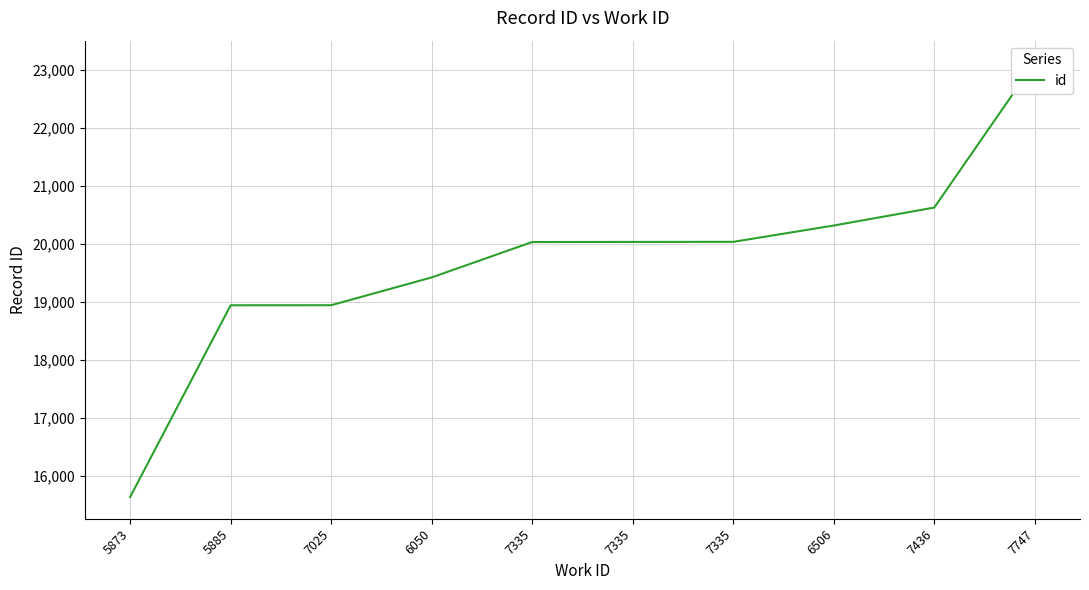

True or false: the data has more than 1 interior local peaks.

False